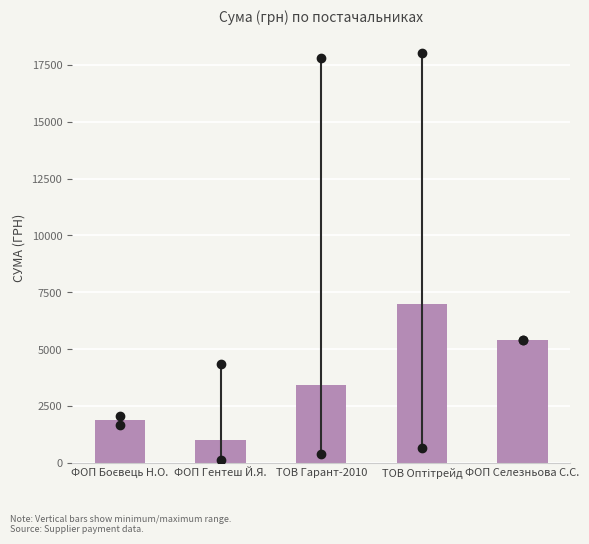

Reading left to right, extract all data points from this chart.

1865.0	983.5	3429.6	7006.6	5400.0